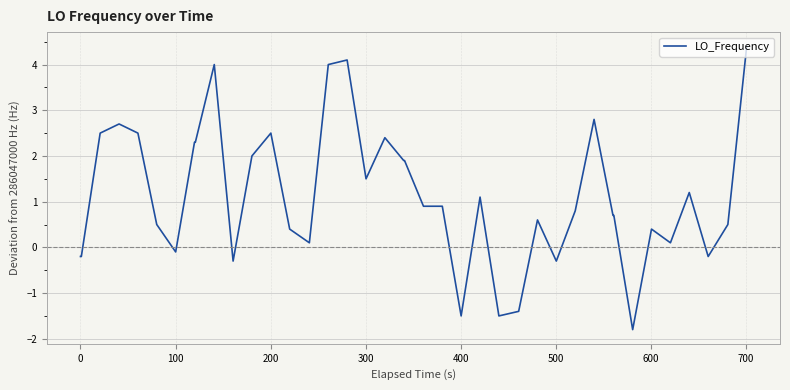

What is the difference between the maximum and minimum values?

6.2